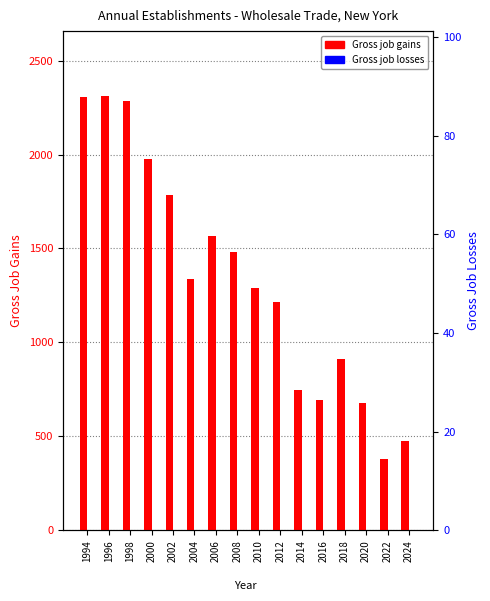

At how many categories does at least one series exceed 514?

14